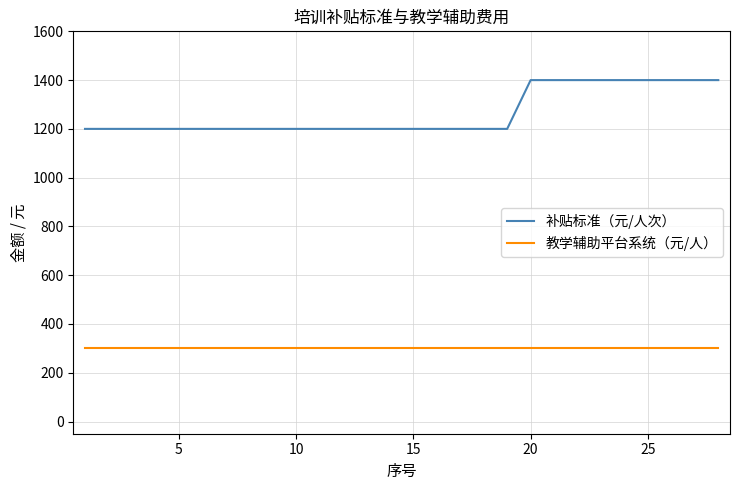

What is the highest value of the 补贴标准（元/人次） series?

1400